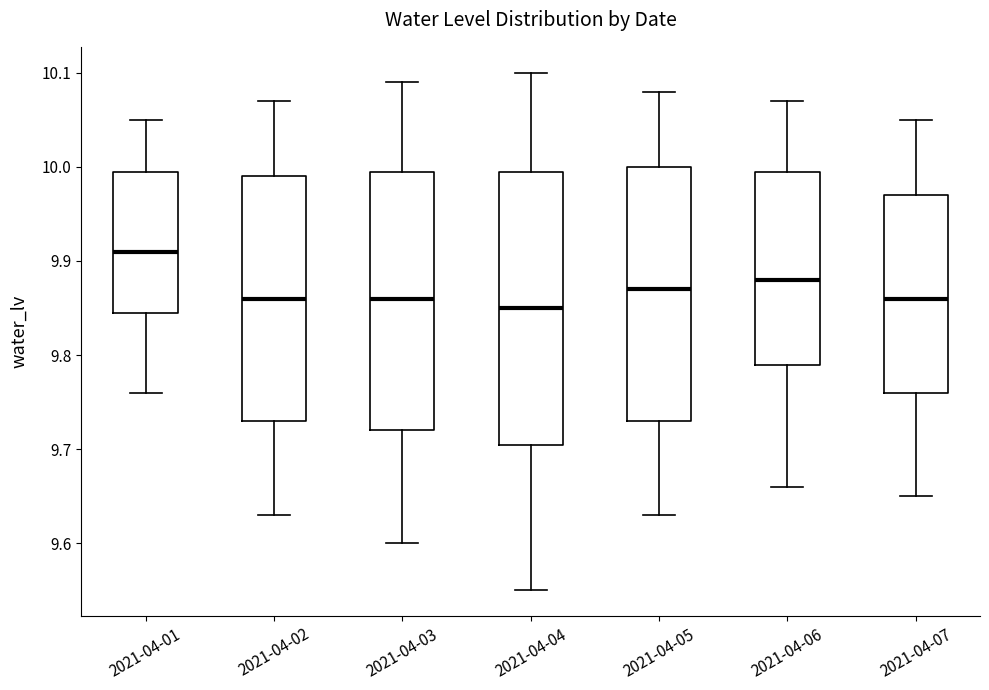

Comparing the boxes themselves (not the whiskers), which one is the tallest?

2021-04-04